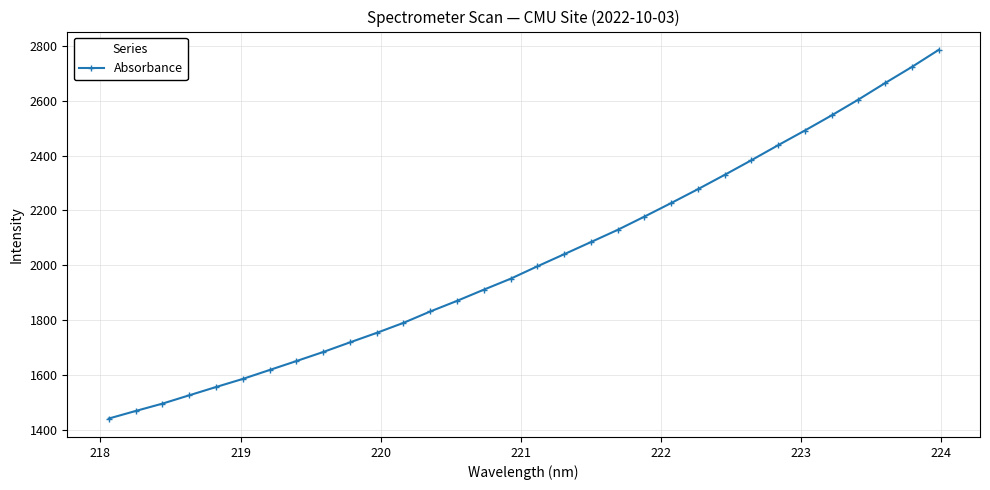

What is the average value?

2023.3